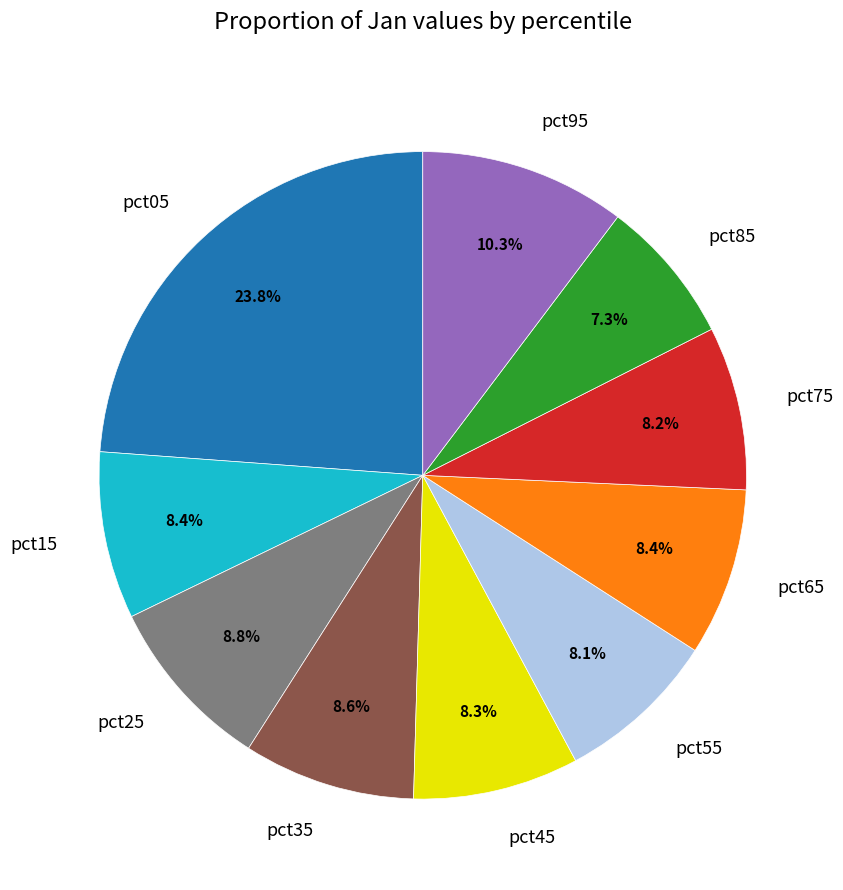

Does pct65 account for over 50% of the chart?

No